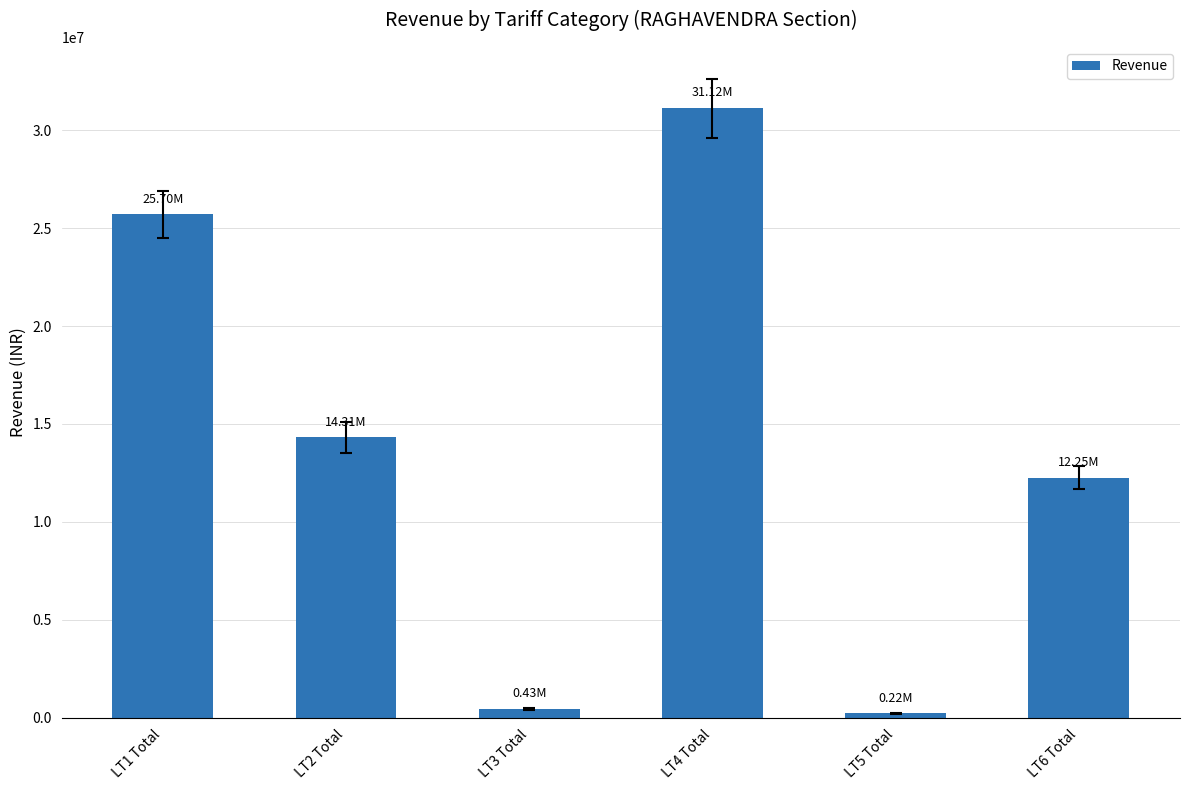

At which category does the chart reach its peak across all series?

LT4 Total